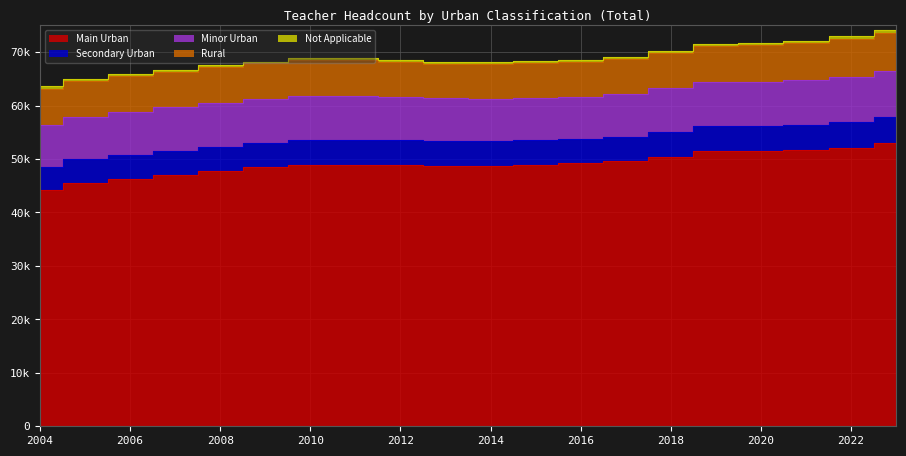

True or false: Main Urban and Not Applicable cross at least once.

False